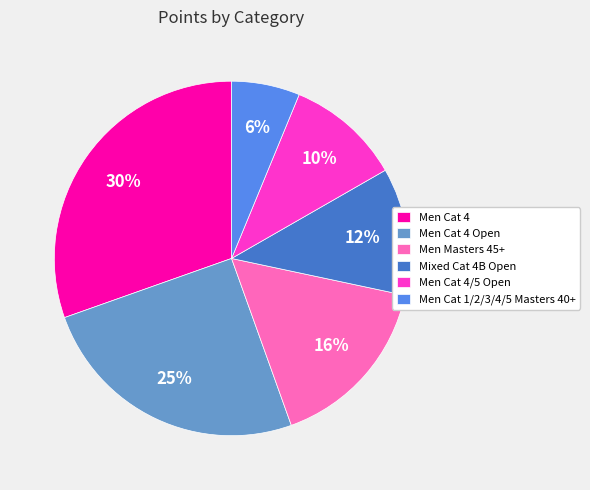

What is the smallest slice in the pie chart?

Men Cat 1/2/3/4/5 Masters 40+